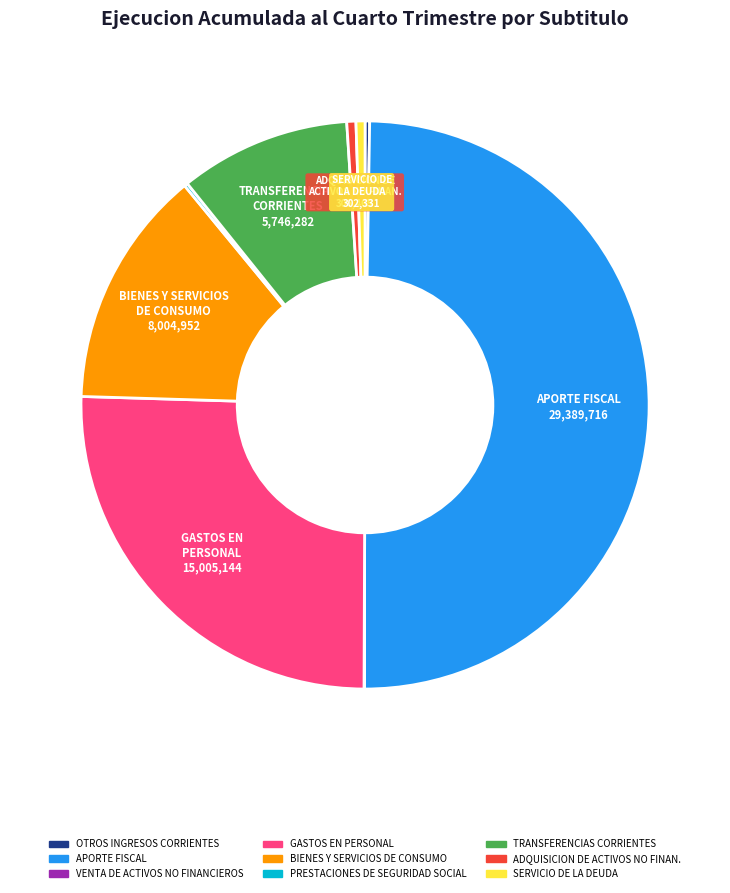

Which slice is the smallest?

VENTA DE ACTIVOS NO FINANCIEROS